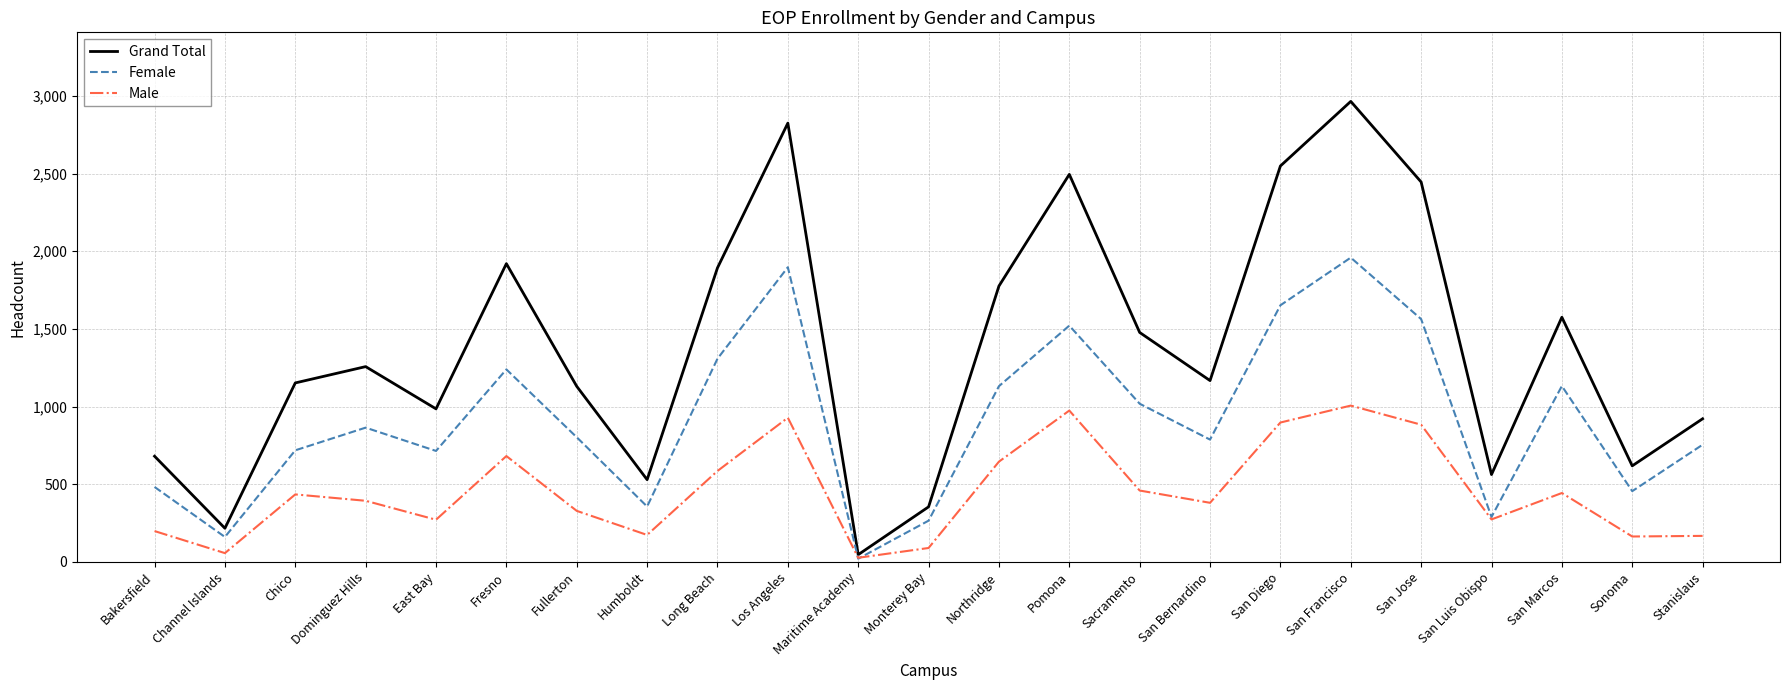

Rank the series by their maximum value, from highest to lowest.

Grand Total, Female, Male